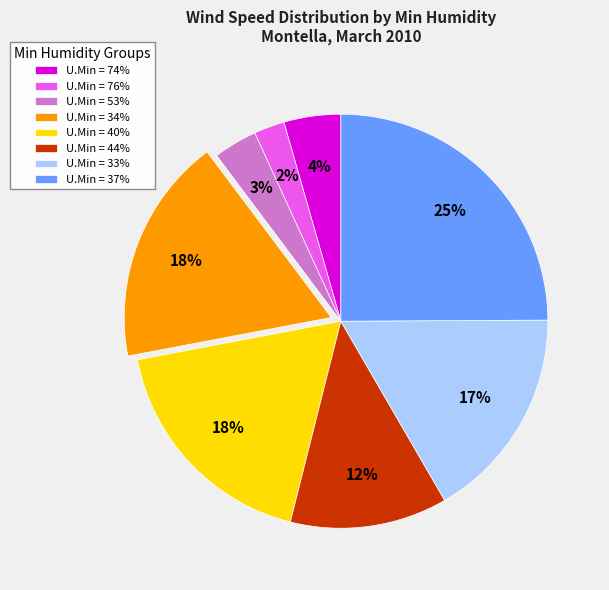

How many segments does this pie chart have?

8